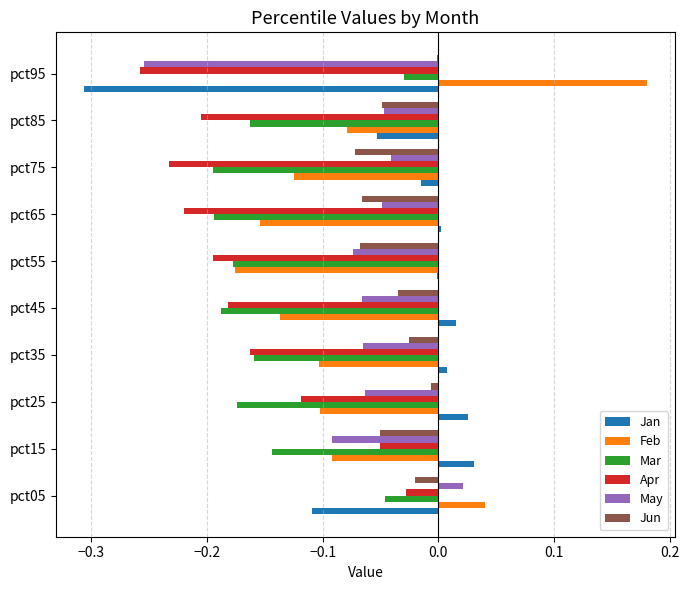

Count the number of categories in the chart.

10